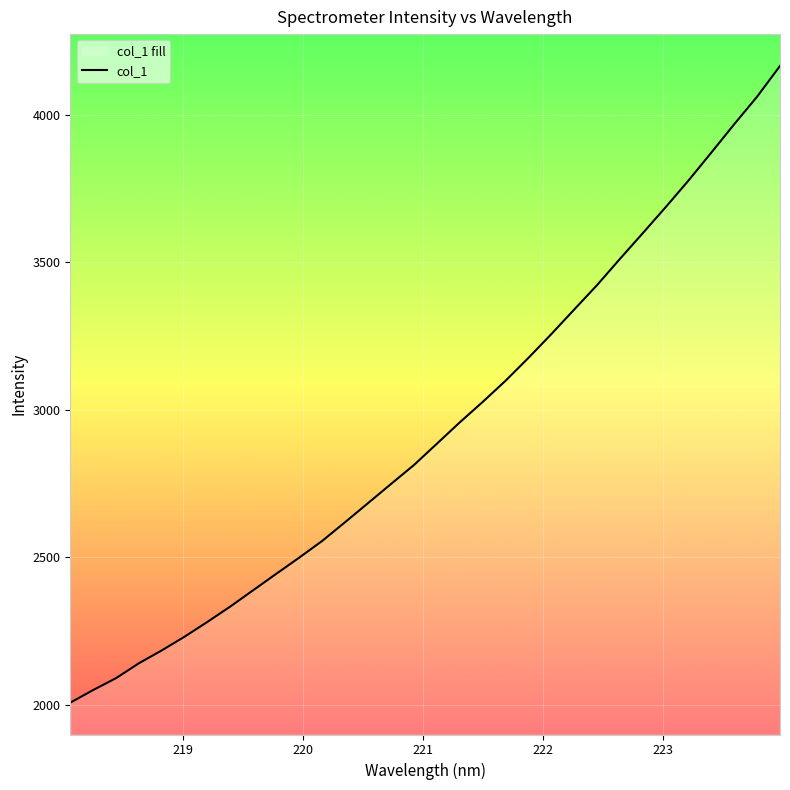

What is the smallest value displayed?

2008.0